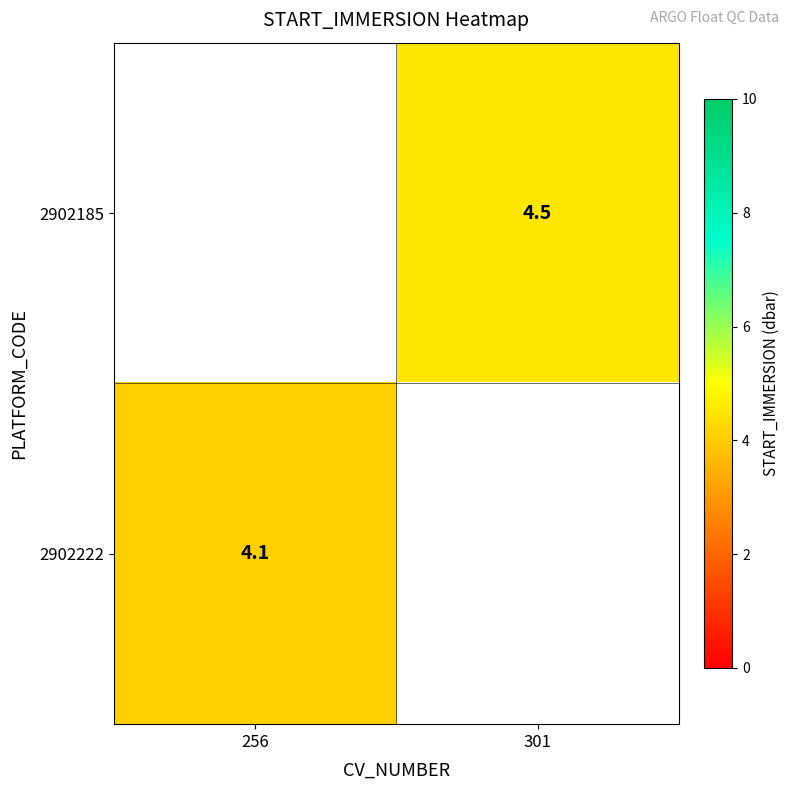

The value of 2902222 at 256 is 1.0. True or false?

False